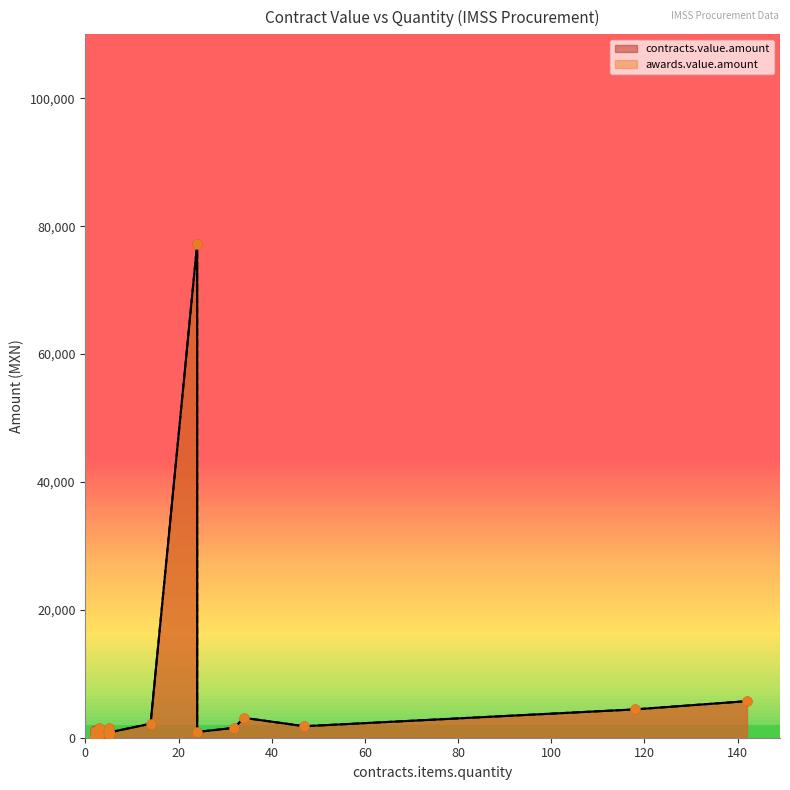

Which series has the widest spread of Y values?

contracts.value.amount